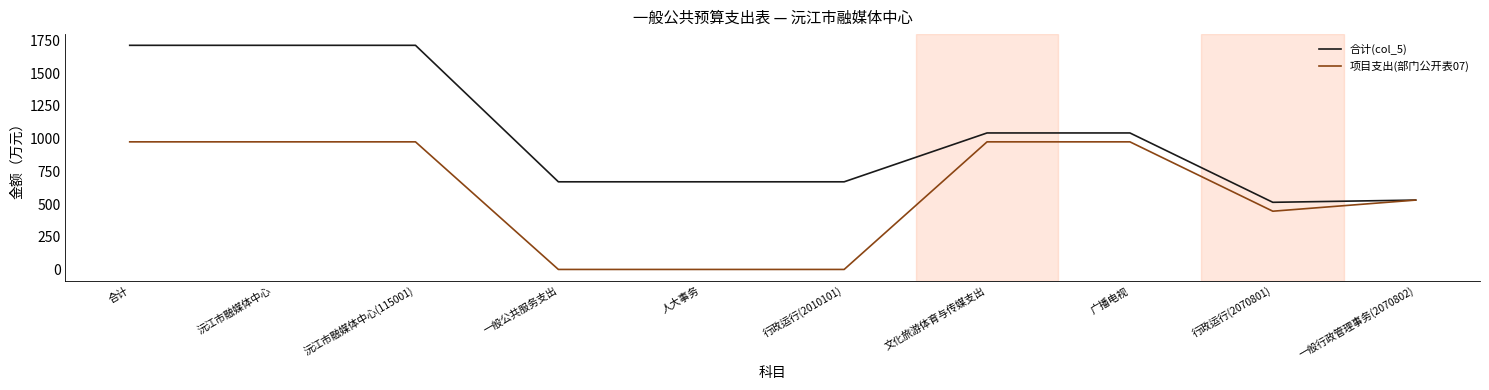

At which label does 合计(col_5) reach its minimum?

行政运行(2070801)